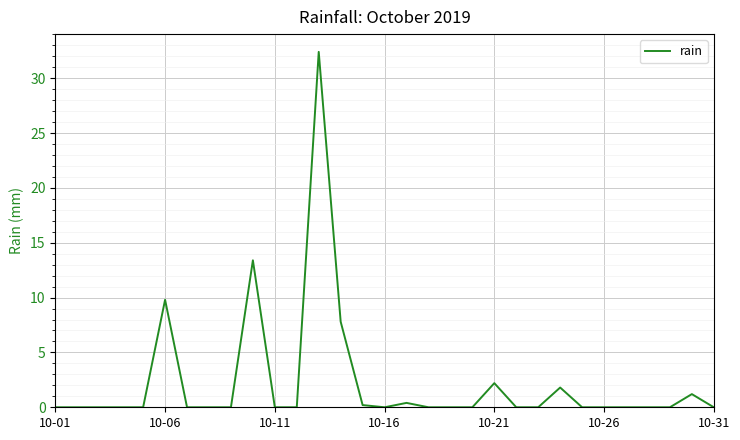

How many lines are shown in the chart?

1